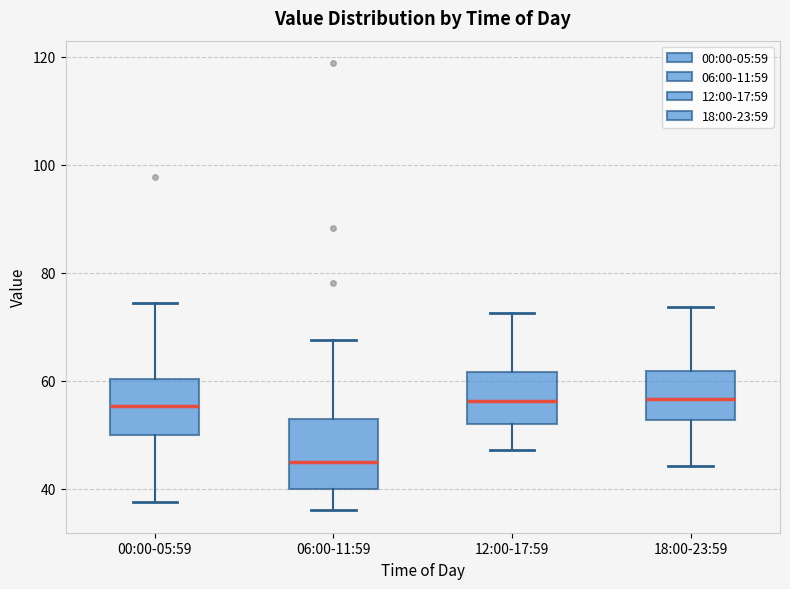

Comparing the boxes themselves (not the whiskers), which one is the tallest?

06:00-11:59